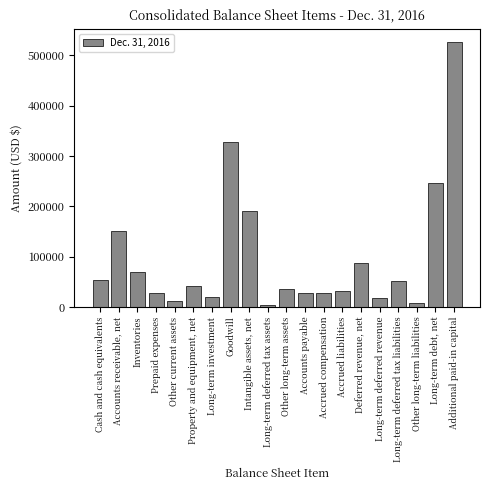

What is the greatest value displayed?

525758